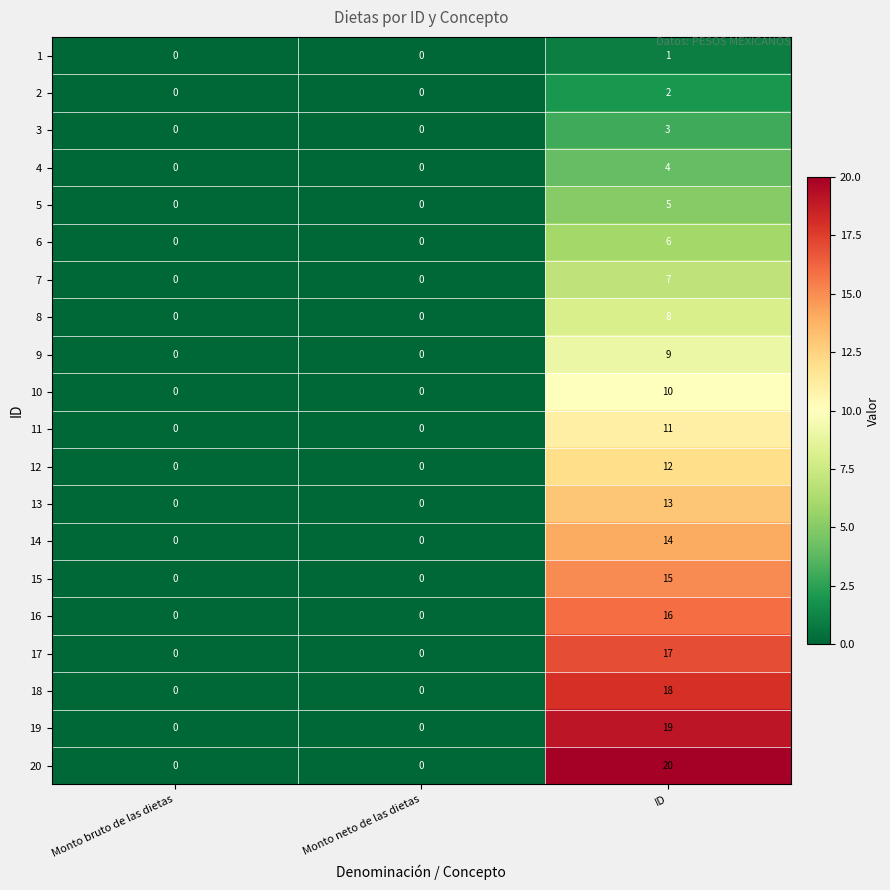

Between Monto neto de las dietas and ID, which series saw the biggest shift?

20